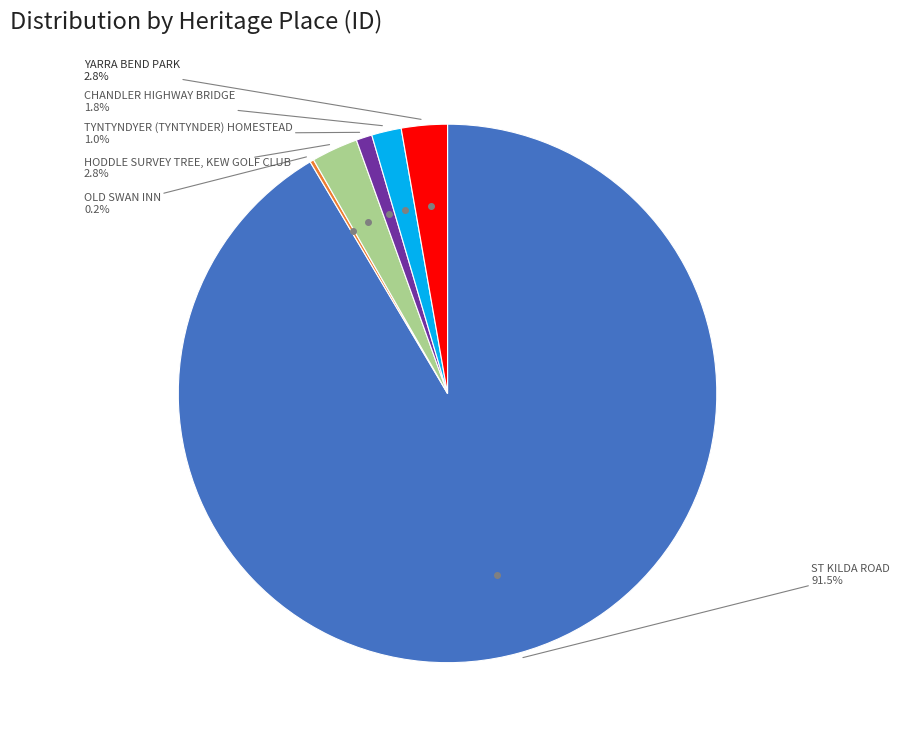

How many slices are in this pie chart?

6